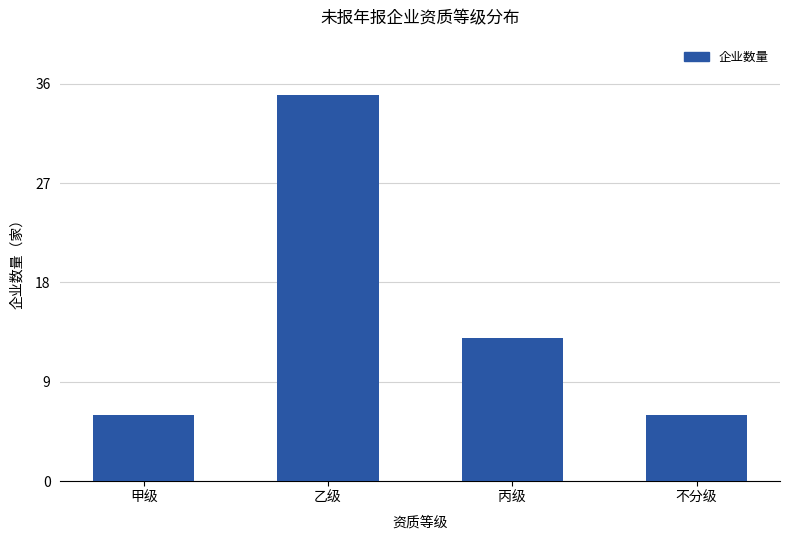

The value at 丙级 is 13. True or false?

True